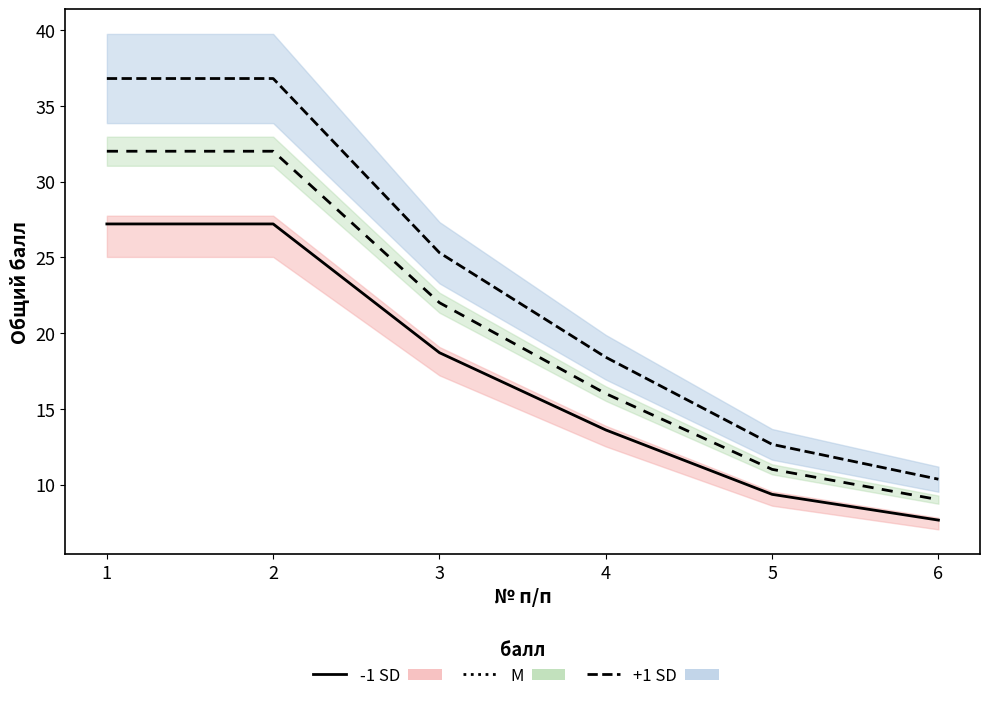

Between 2 and 6, which is larger?

2